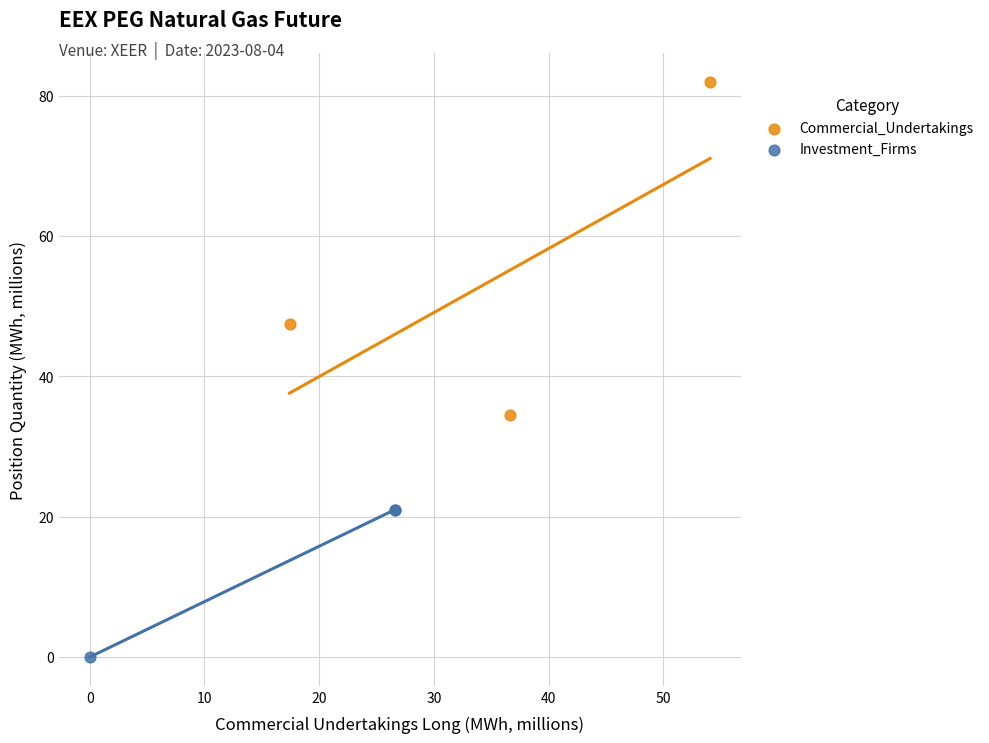

Which series has the widest spread of Y values?

Commercial_Undertakings